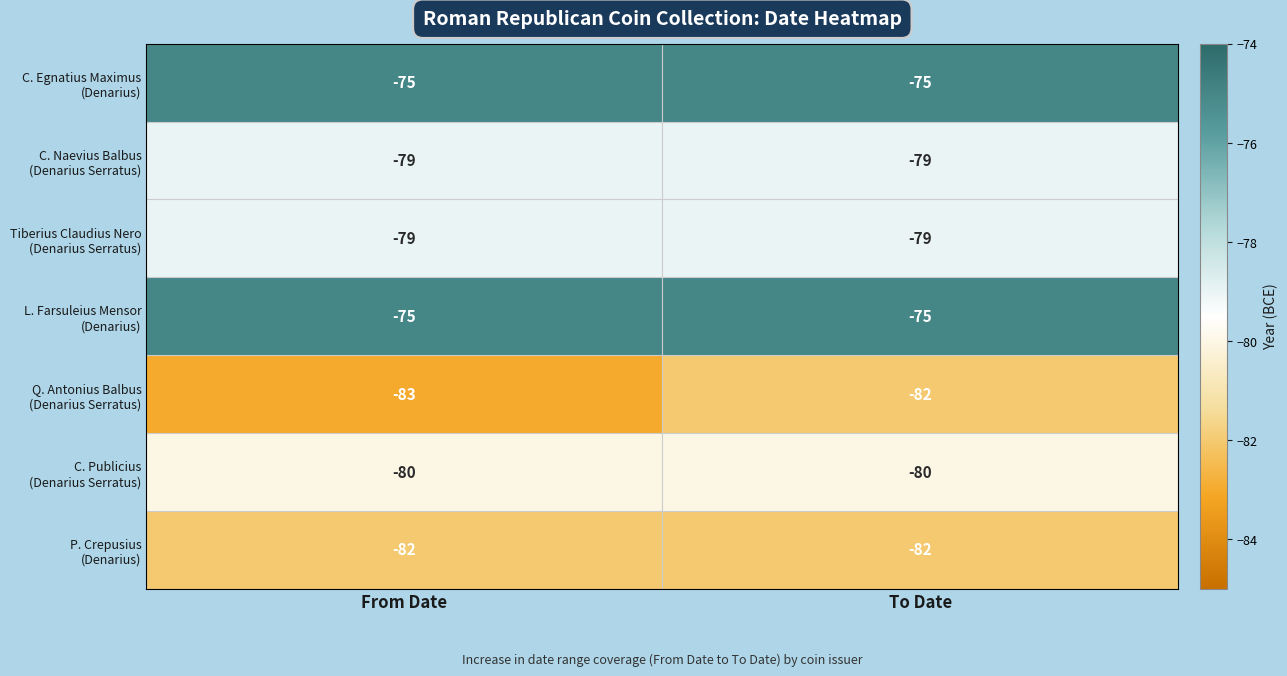

What is the total value across all series at To Date?

-552